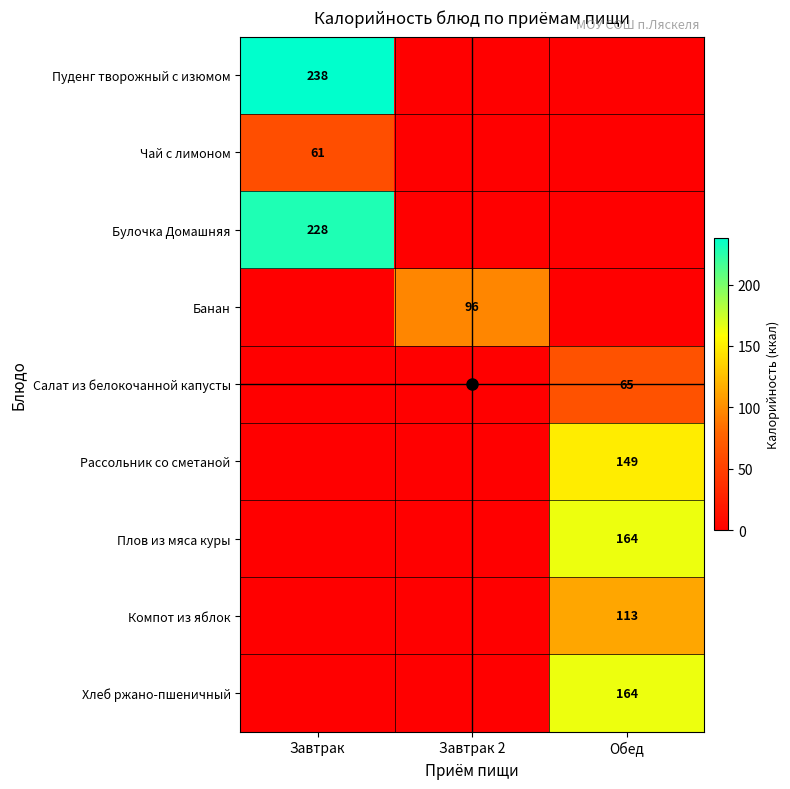

What is the total value across all series at Завтрак?

527